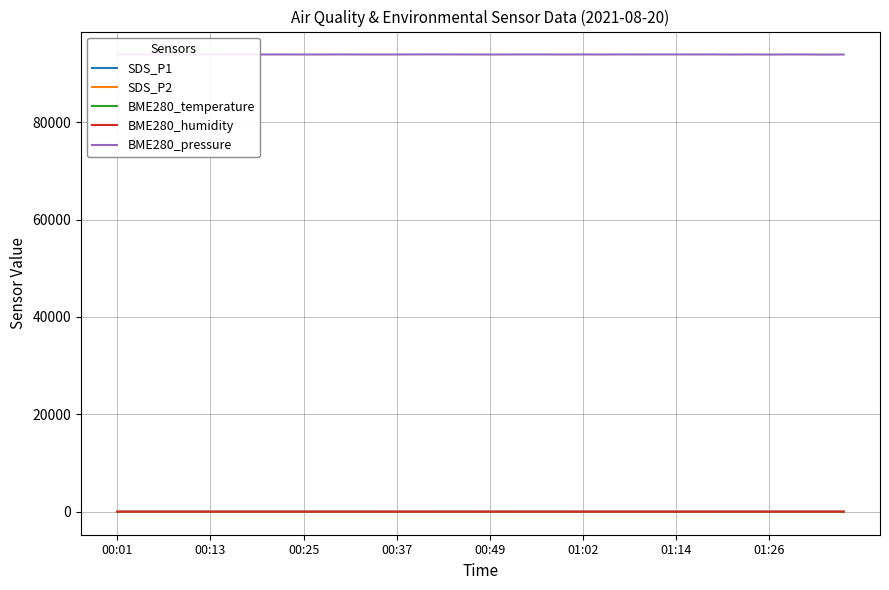

True or false: BME280_pressure and SDS_P1 cross at least once.

False